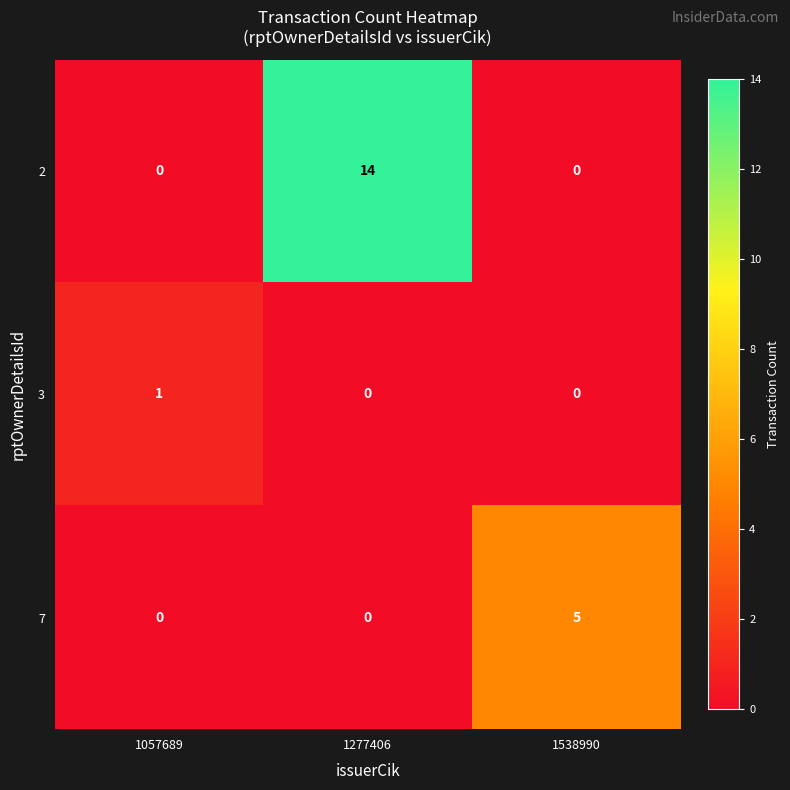

Which series has the widest spread of values?

2